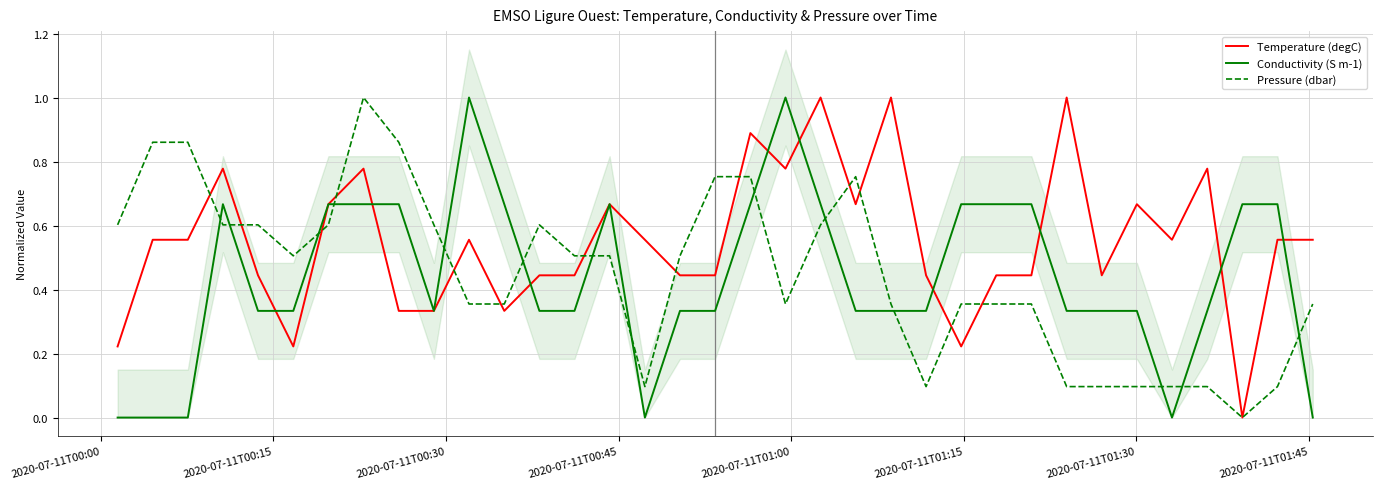

Reading left to right, what are all the values shown in this chart?

Temperature (degC): 0.2	0.6	0.6	0.8	0.4	0.2	0.7	0.8	0.3	0.3	0.6	0.3	0.4	0.4	0.7	0.6	0.4	0.4	0.9	0.8	1.0	0.7	1.0	0.4	0.2	0.4	0.4	1.0	0.4	0.7	0.6	0.8	0.0	0.6	0.6
Conductivity (S m-1): 0.0	0.0	0.0	0.7	0.3	0.3	0.7	0.7	0.7	0.3	1.0	0.7	0.3	0.3	0.7	0.0	0.3	0.3	0.7	1.0	0.7	0.3	0.3	0.3	0.7	0.7	0.7	0.3	0.3	0.3	0.0	0.3	0.7	0.7	0.0
Pressure (dbar): 0.6	0.9	0.9	0.6	0.6	0.5	0.6	1.0	0.9	0.6	0.4	0.4	0.6	0.5	0.5	0.1	0.5	0.8	0.8	0.4	0.6	0.8	0.4	0.1	0.4	0.4	0.4	0.1	0.1	0.1	0.1	0.1	0.0	0.1	0.4